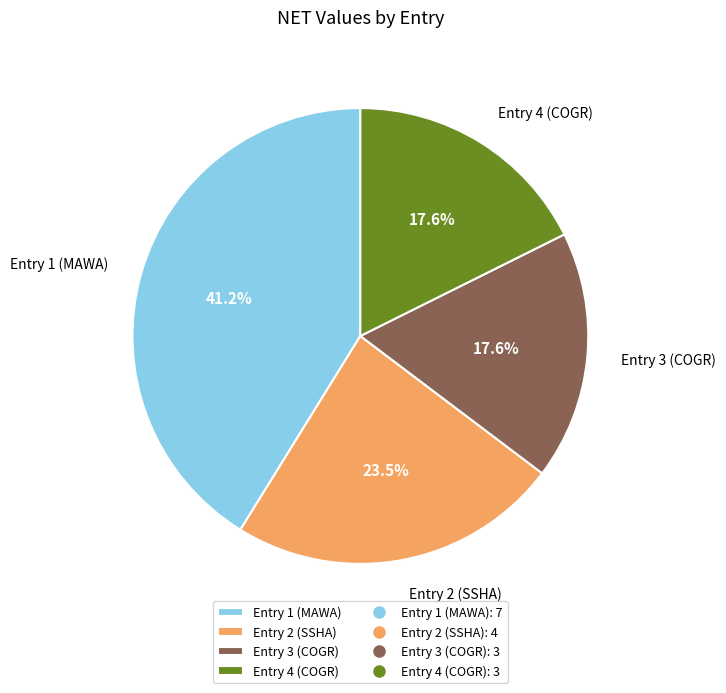

How many segments does this pie chart have?

4